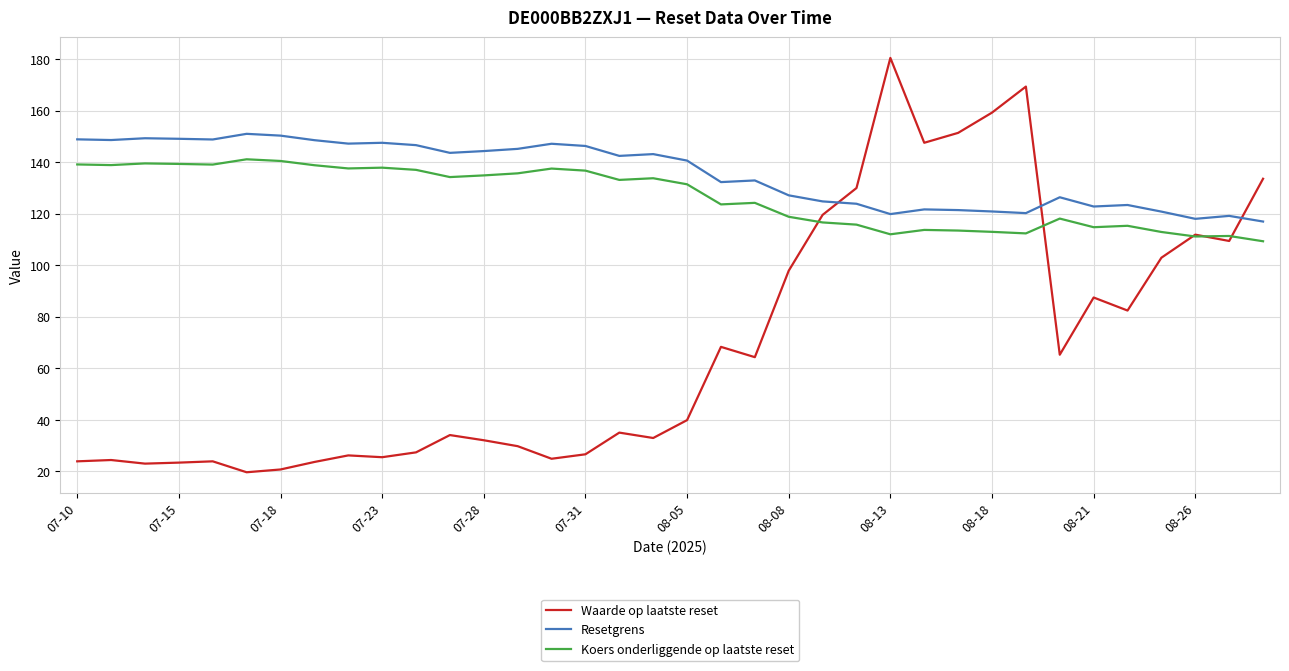

List the series in order of their peak value, lowest first.

Koers onderliggende op laatste reset, Resetgrens, Waarde op laatste reset